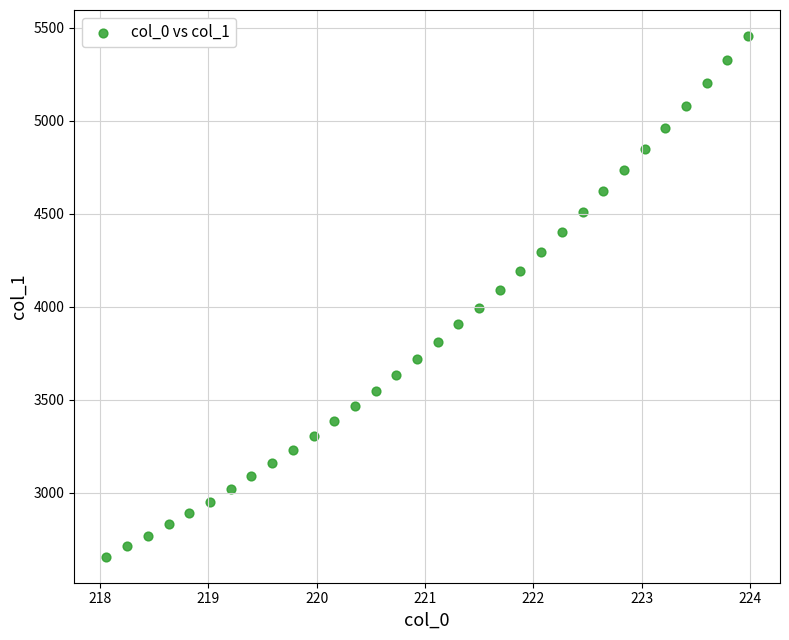

What is the range of X values (max minus min)?

5.9